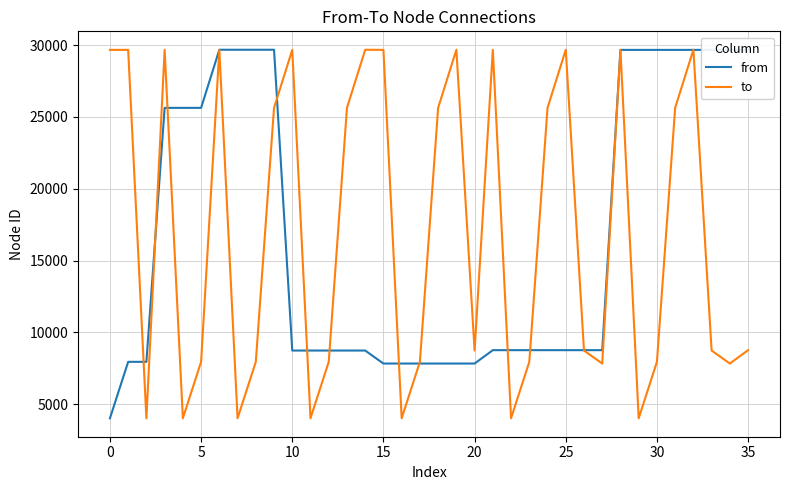

How many series are shown in this chart?

2